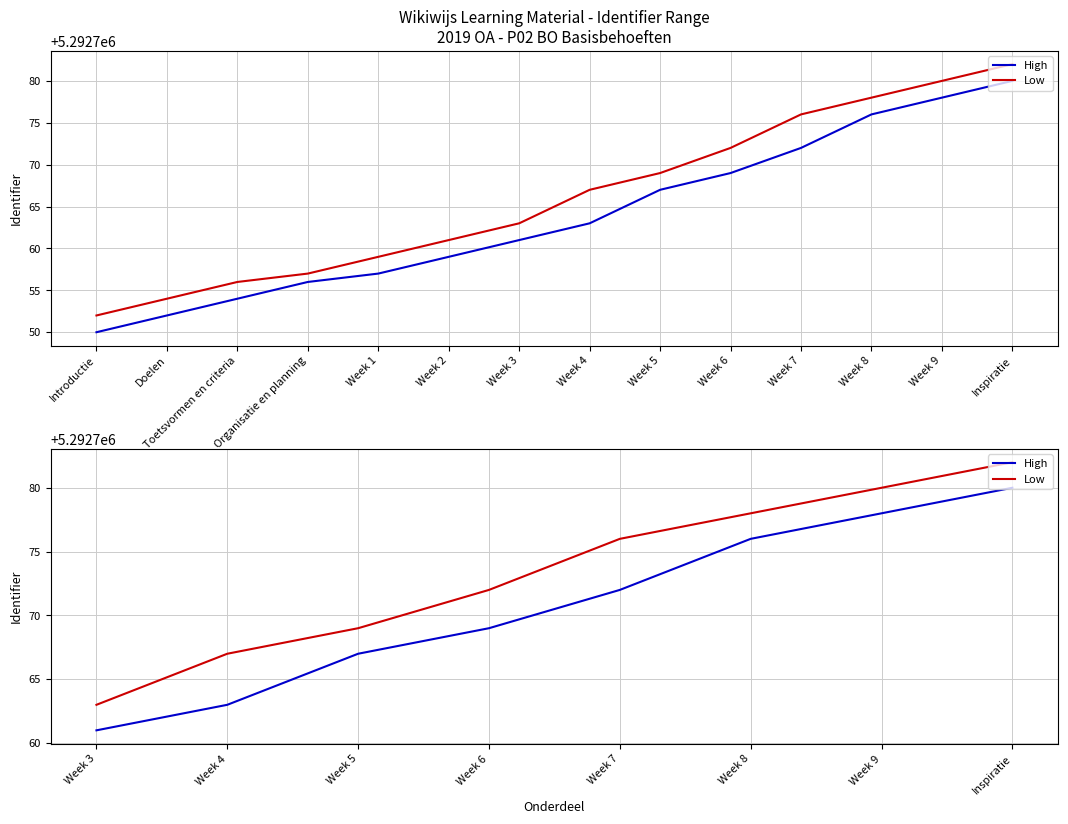

What is the average value of the Low series?

5292773